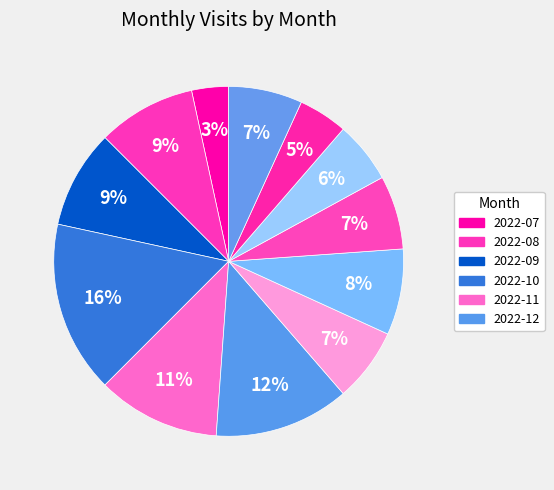

Count the number of slices in the pie.

12